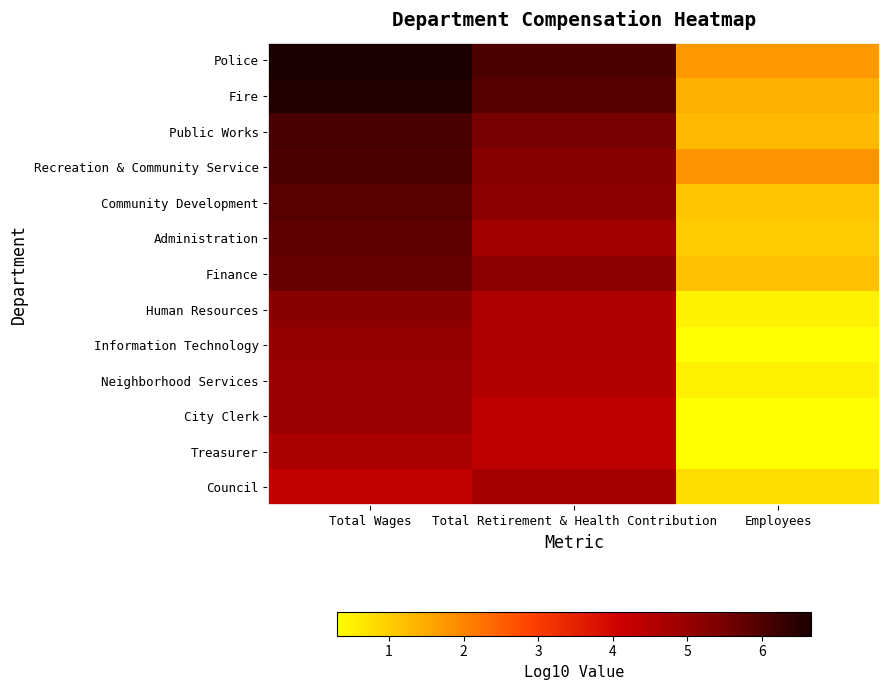

At how many categories does at least one series exceed 5?

2